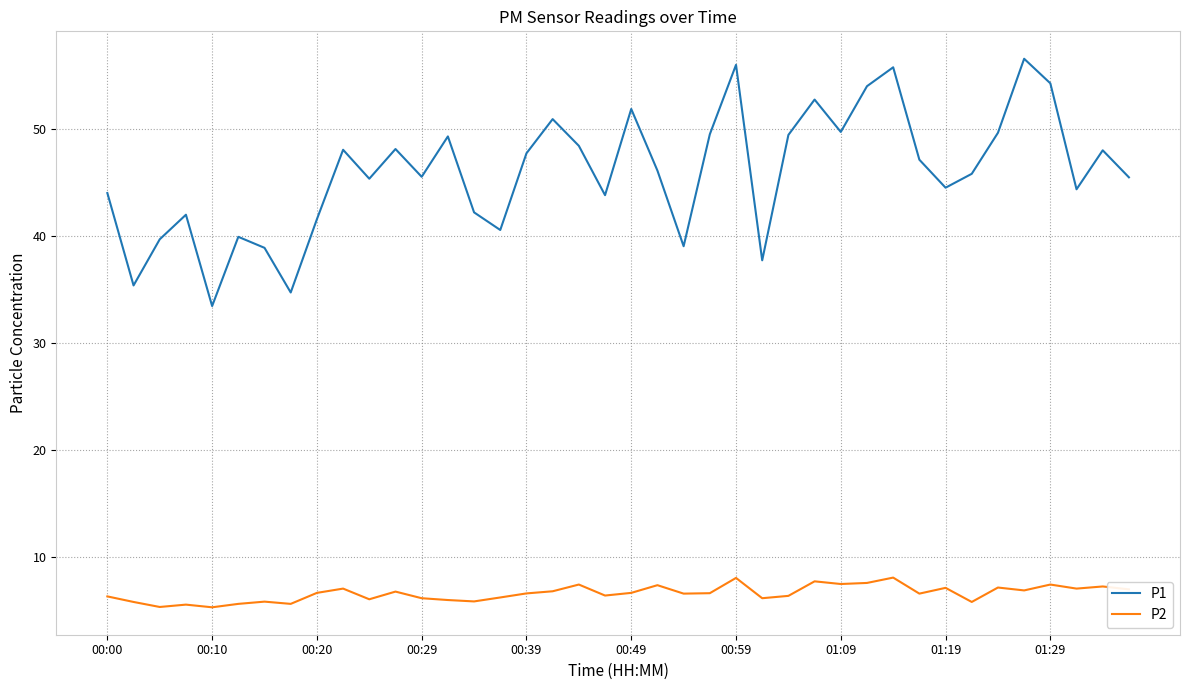

Which series has the largest total across all categories?

P1